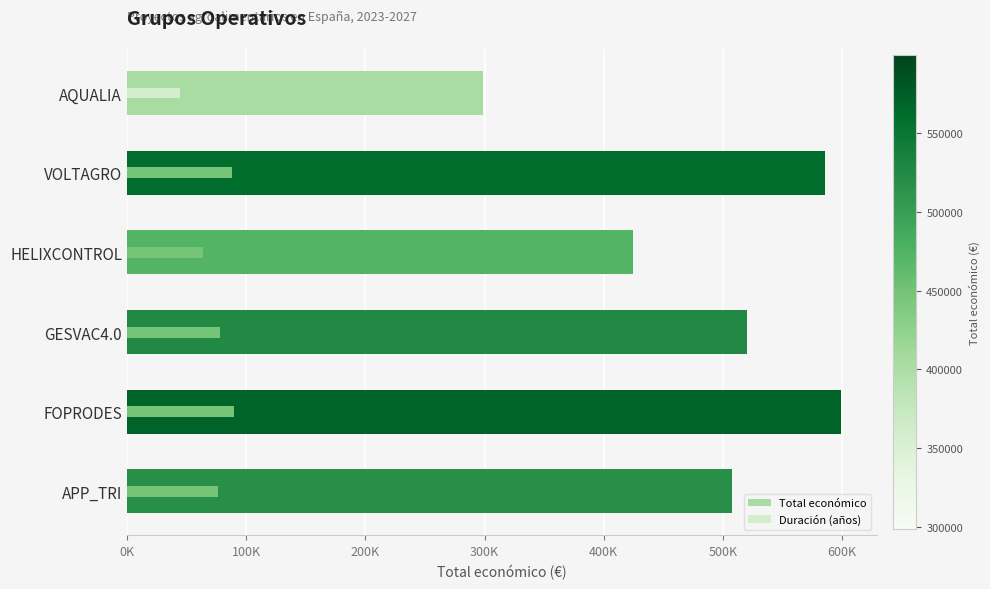

What is the difference between the maximum and second lowest values in the Total económico series?

174491.0